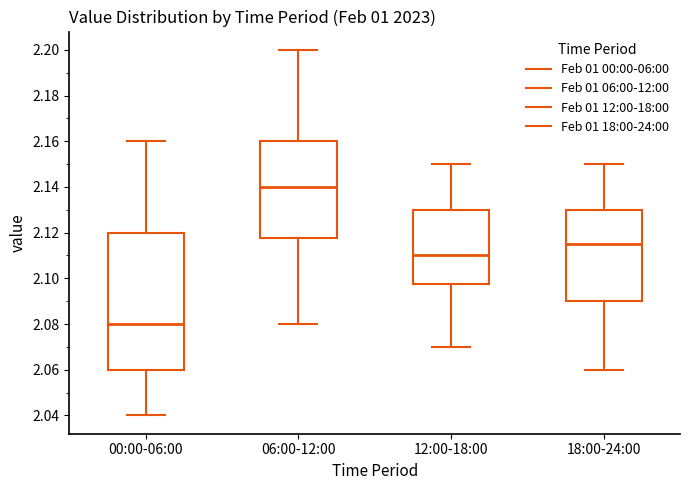

Which box's median line is the lowest?

00:00-06:00